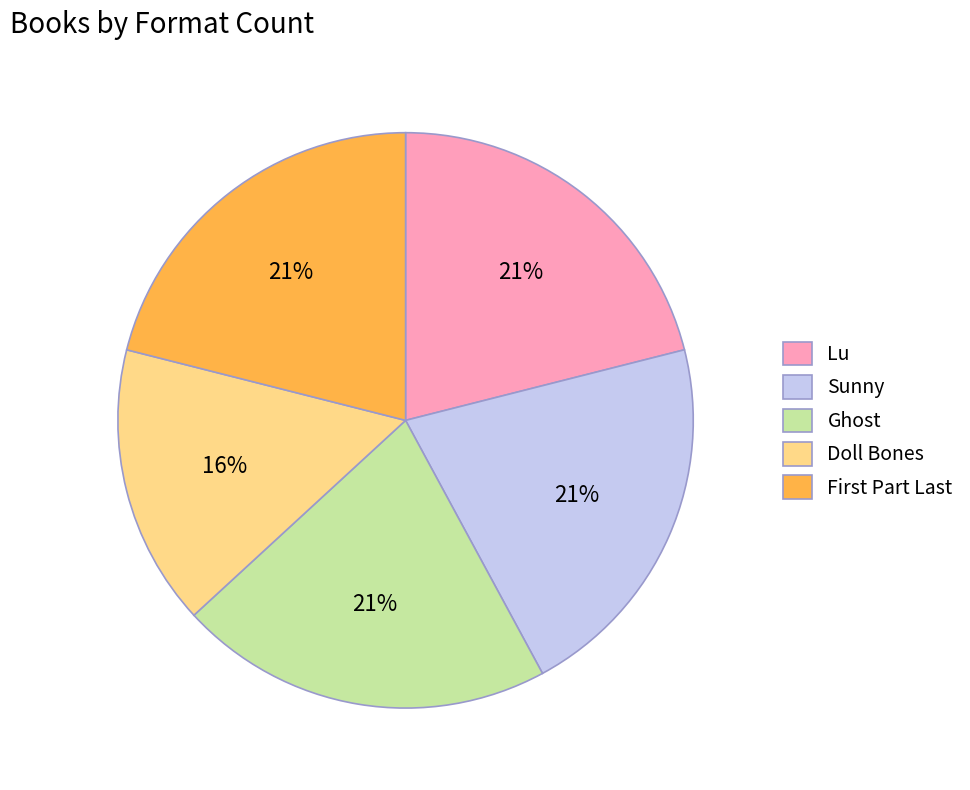

How many slices are in this pie chart?

5